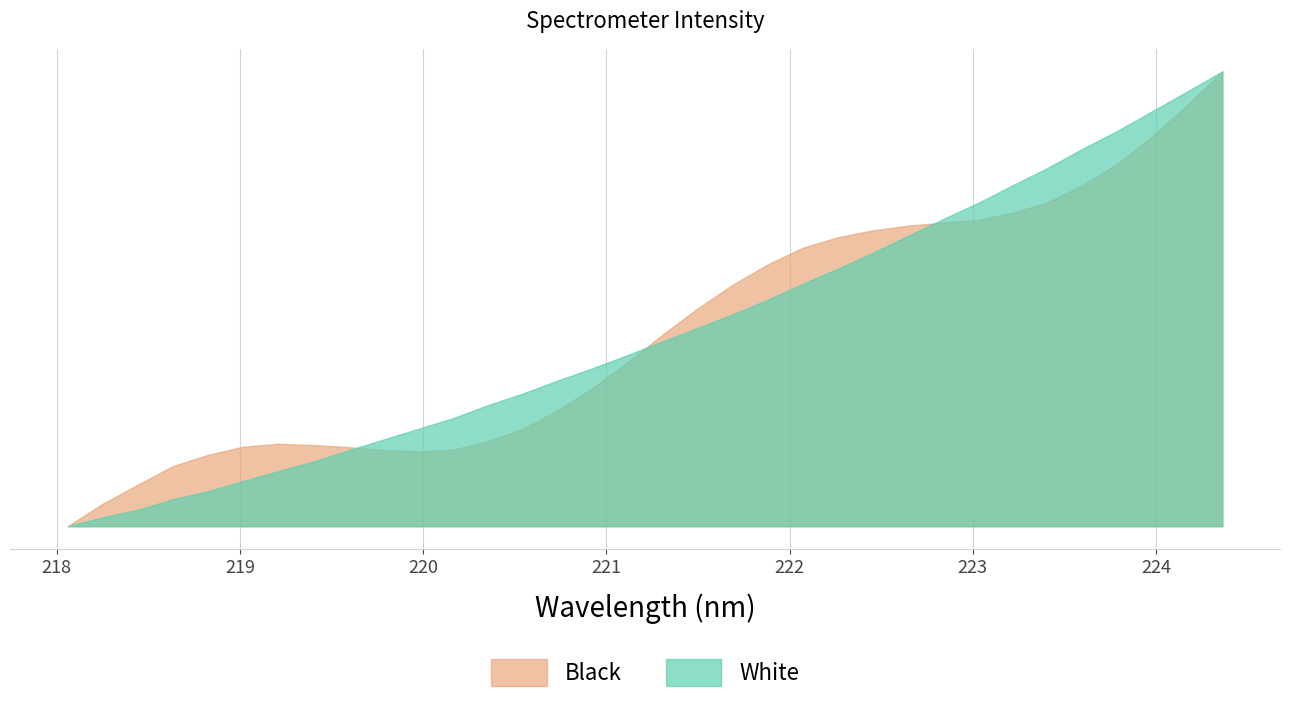

How many categories are shown in the chart?

34